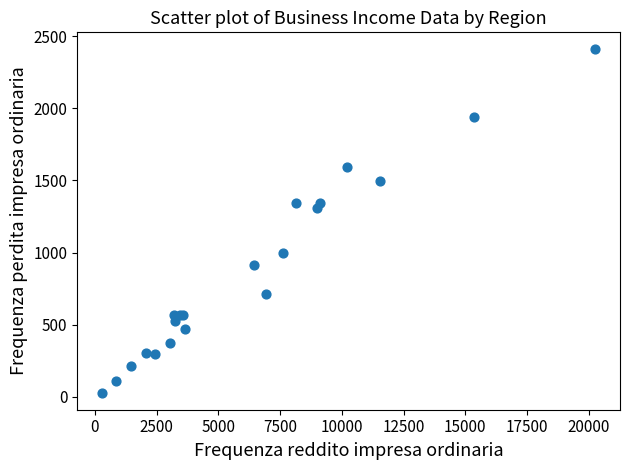

What Y value in the scatter plot is closest to 1218?

1310